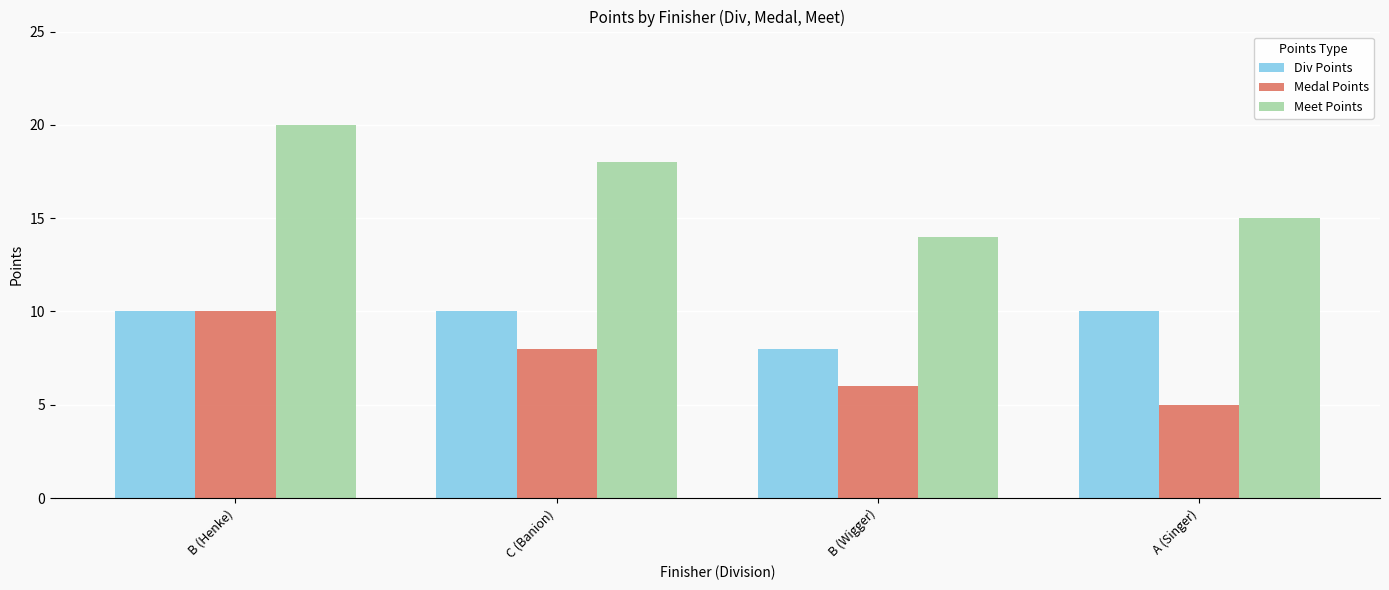

What is the spread (max minus min) of values at C (Banion)?

10